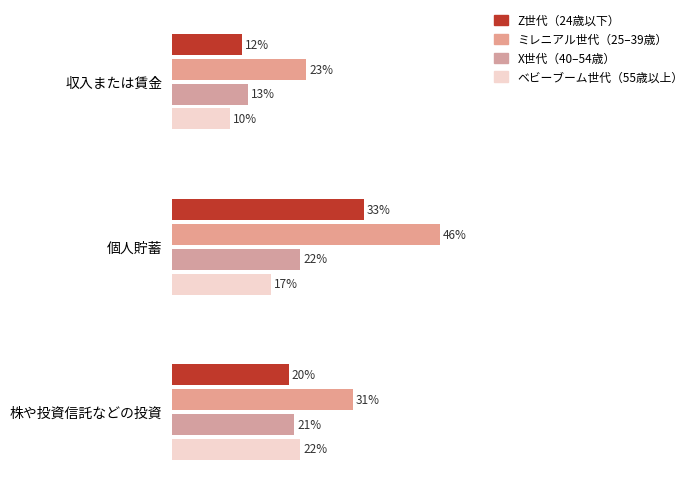

Count the number of categories in the chart.

3